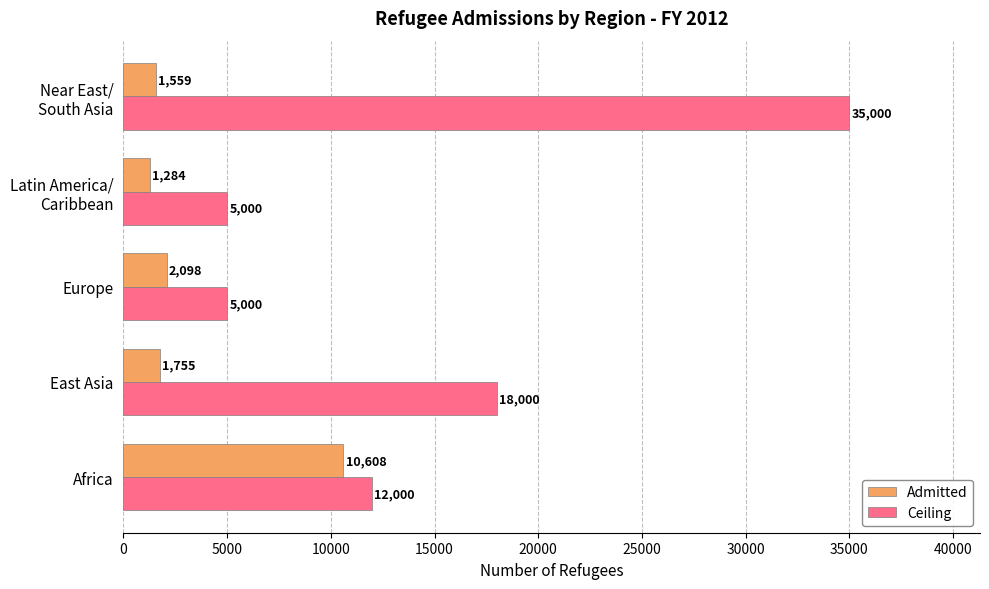

What are all the series names shown in the legend?

Admitted, Ceiling